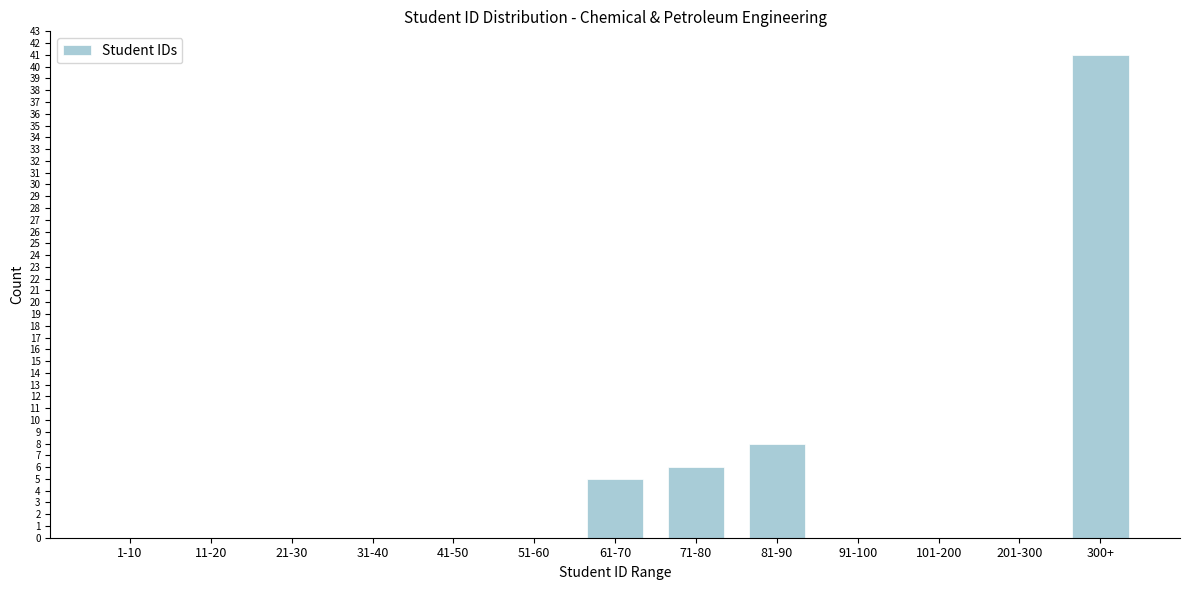

Reading left to right, transcribe all the data shown in this chart.

1-10=0	11-20=0	21-30=0	31-40=0	41-50=0	51-60=0	61-70=5	71-80=6	81-90=8	91-100=0	101-200=0	201-300=0	300+=41